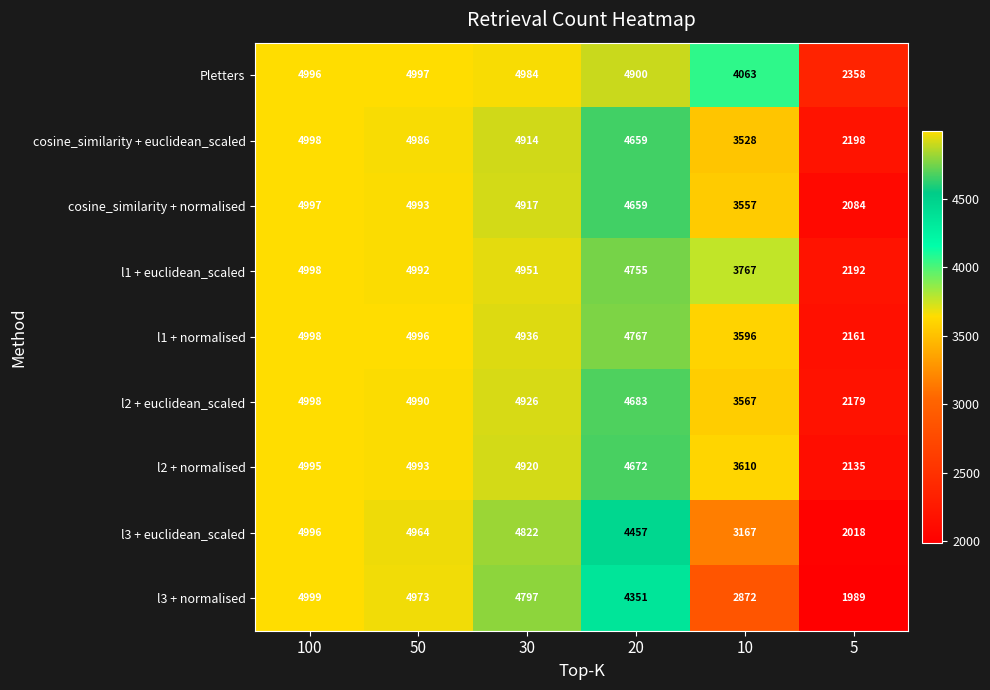

Where does the cosine_similarity + normalised series first go above 4917?

100